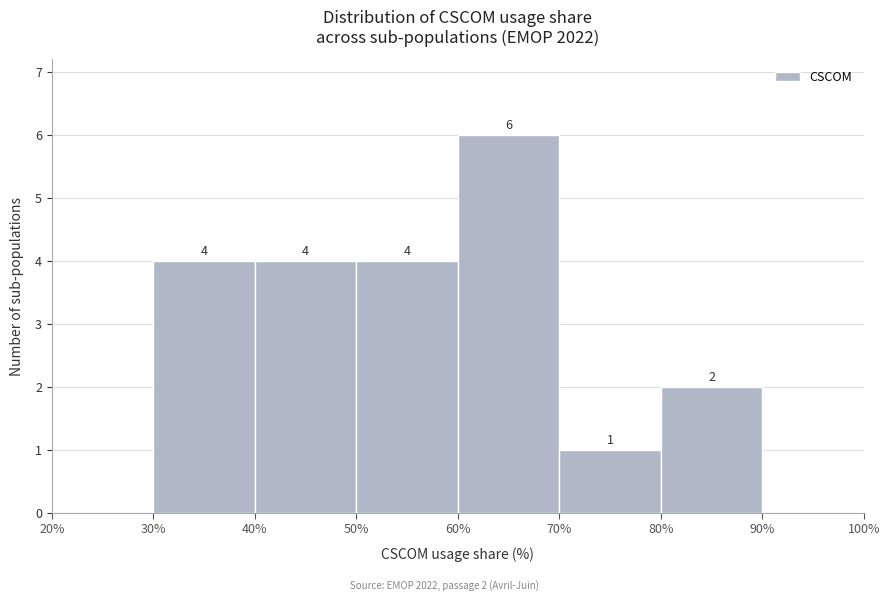

Over which range of the x-axis is the bar tallest?

60% to 70%